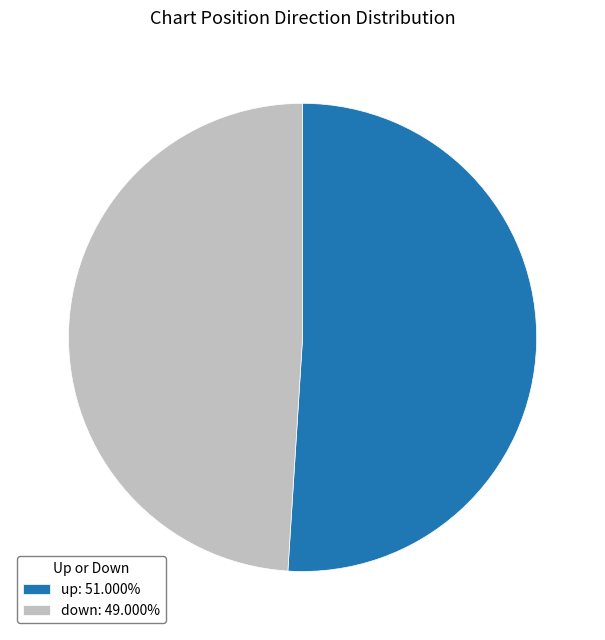

What is the ratio of the value at down: 49.000% to the value at up: 51.000%?

1.0